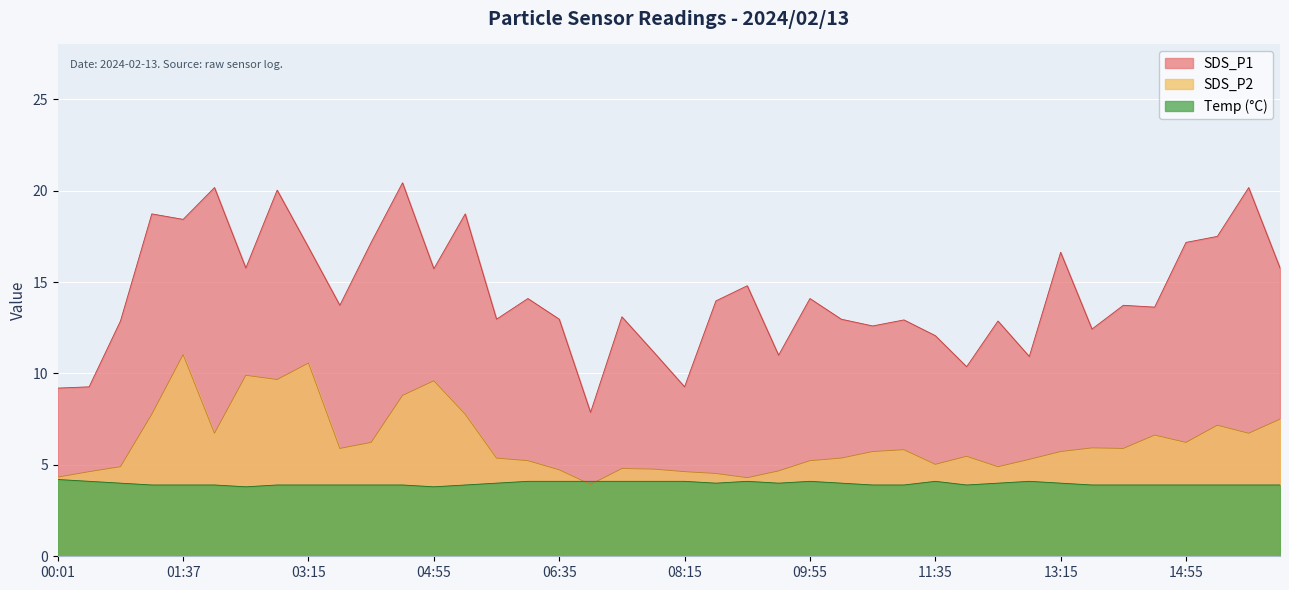

At which label is SDS_P2 closest to 7?

15:20